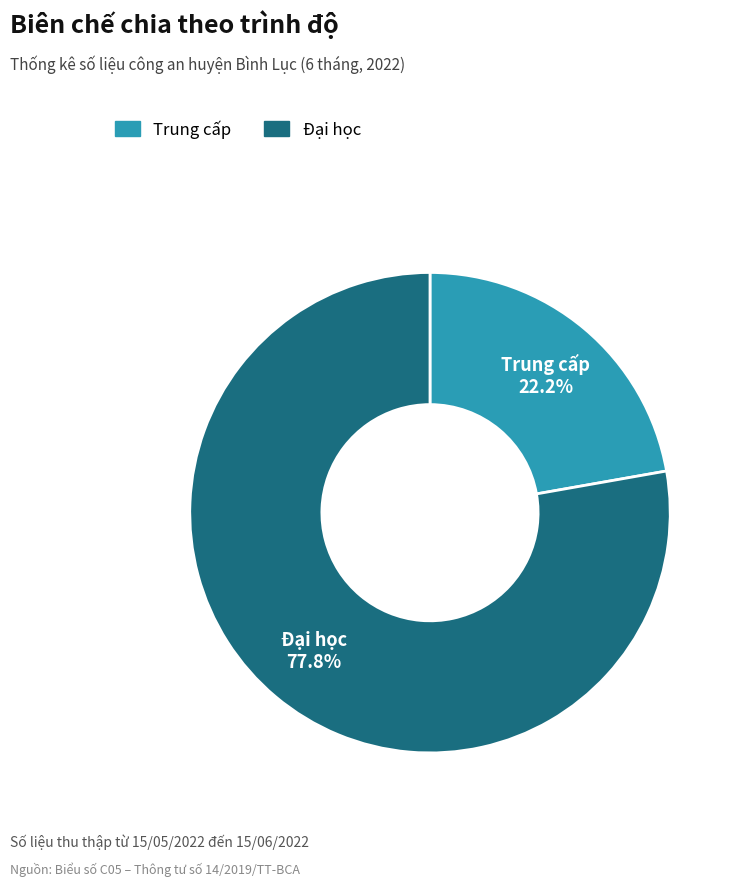

True or false: Đại học accounts for 78% of the total.

True